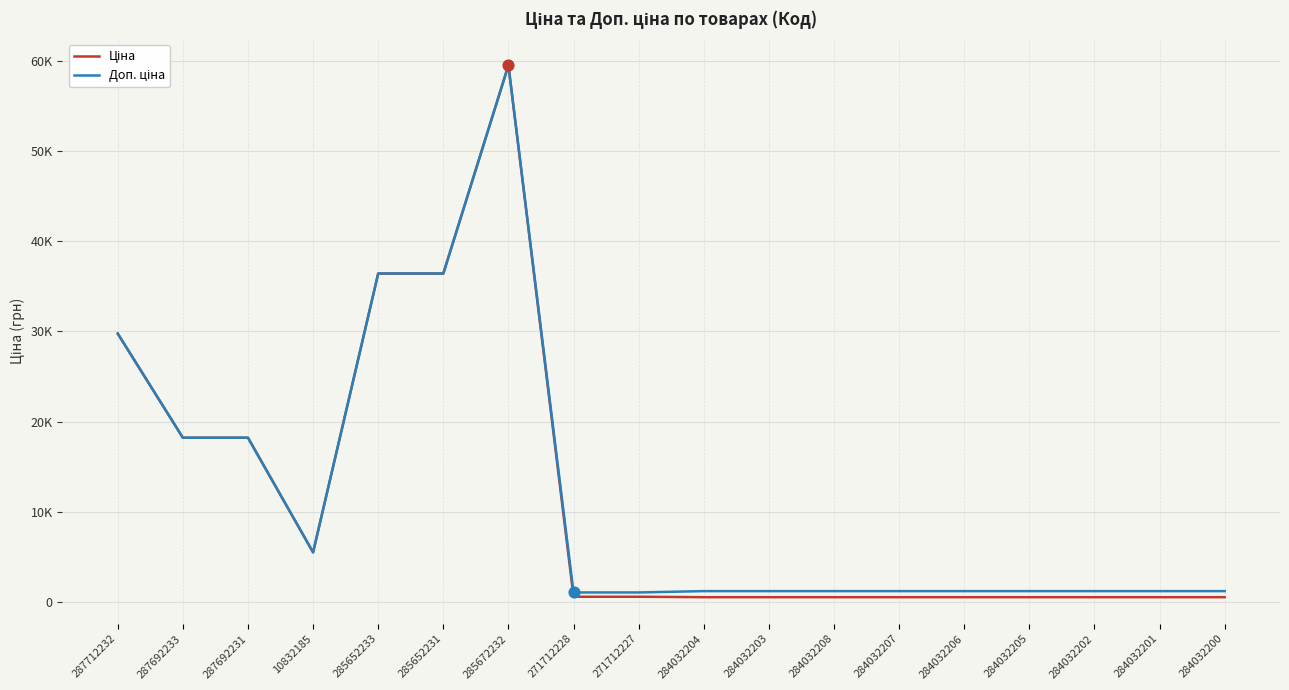

Which series has the largest total across all categories?

Доп. ціна